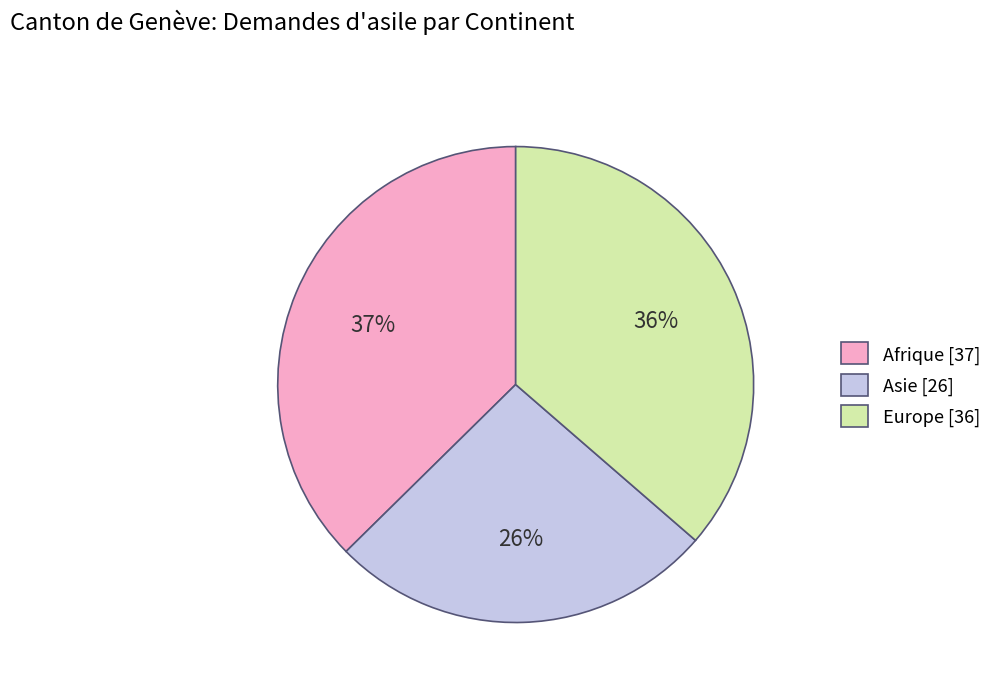

What is the ratio of the value at Afrique to the value at Asie?

1.4